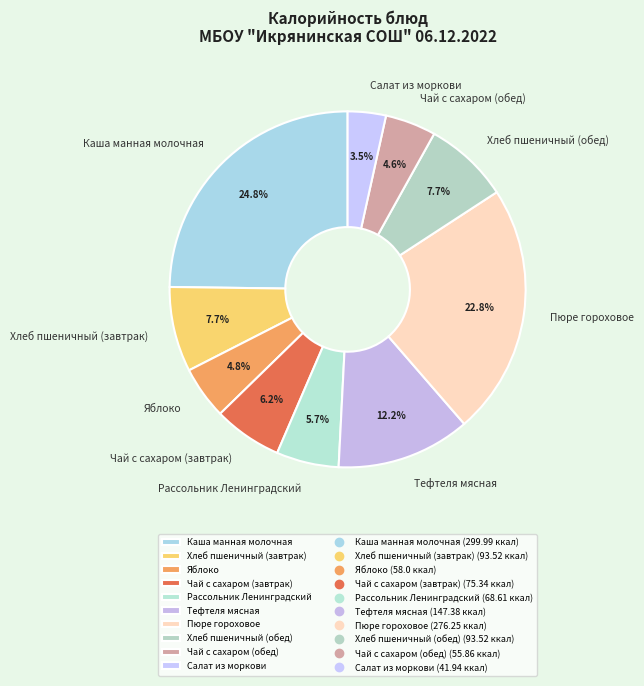

Which slice is the smallest?

Салат из моркови